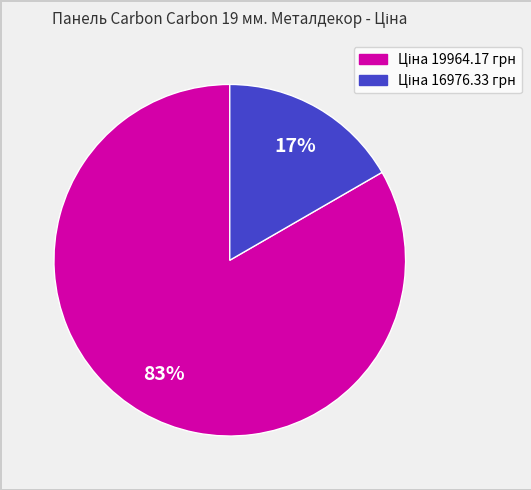

Is there any slice that represents more than half of the pie?

Yes